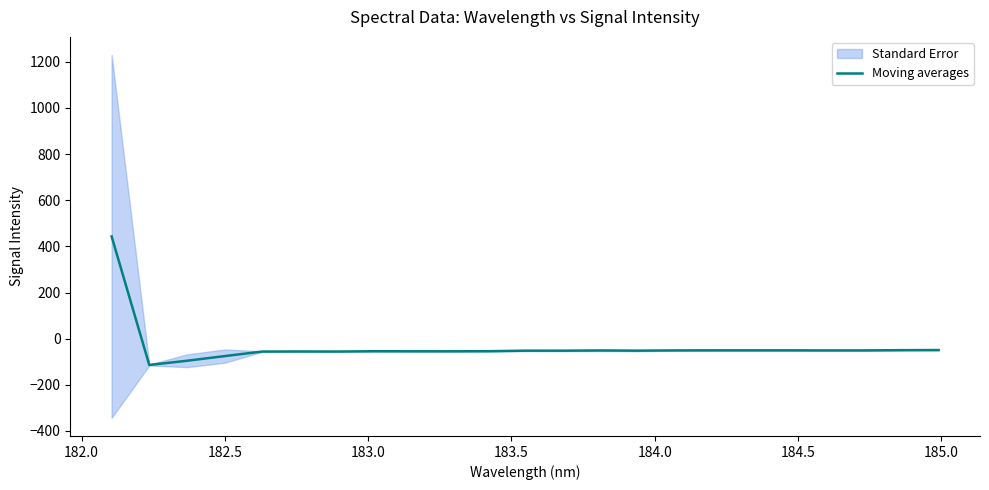

What is the lowest value of the Moving averages series?

-114.0